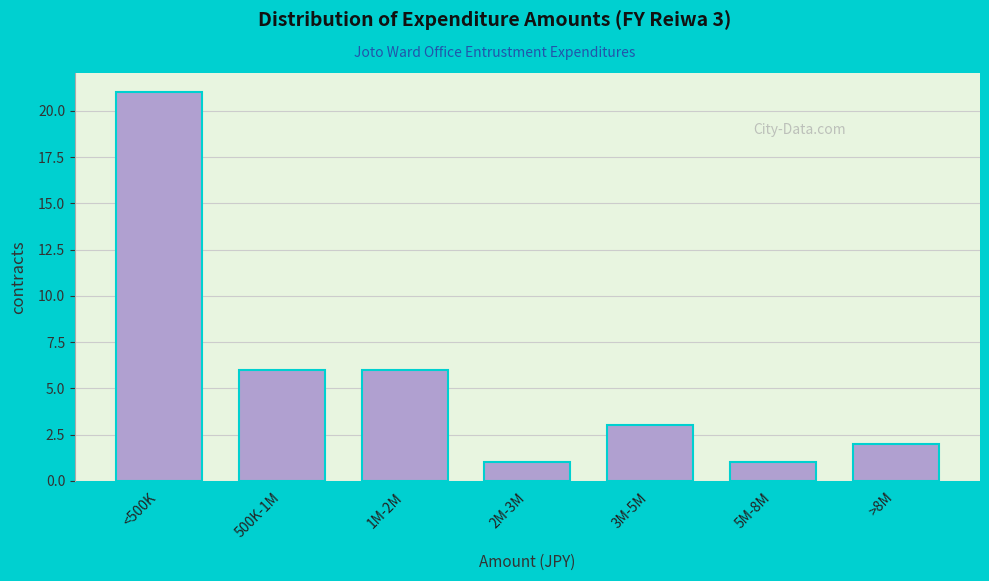

Reading right to left, list all the values displayed in this chart.

>8M=2	5M-8M=1	3M-5M=3	2M-3M=1	1M-2M=6	500K-1M=6	<500K=21